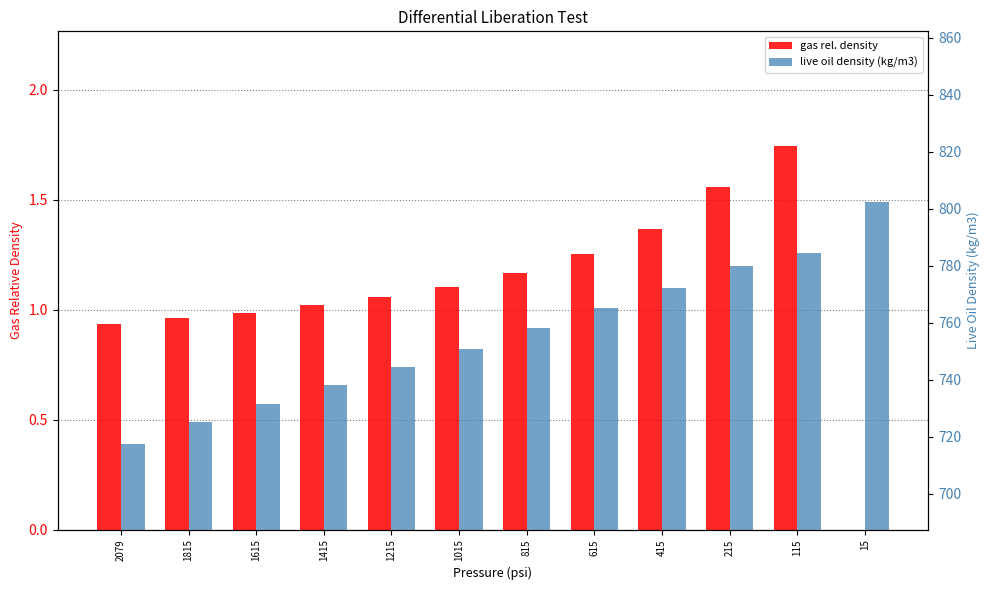

How many data points in gas rel. density are less than 1?

4